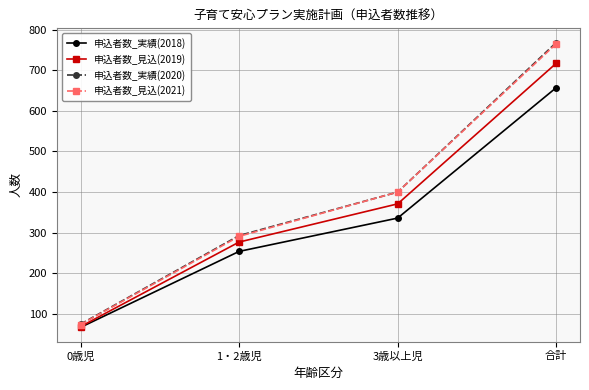

How many data points in 申込者数_実績(2018) are less than 336?

2